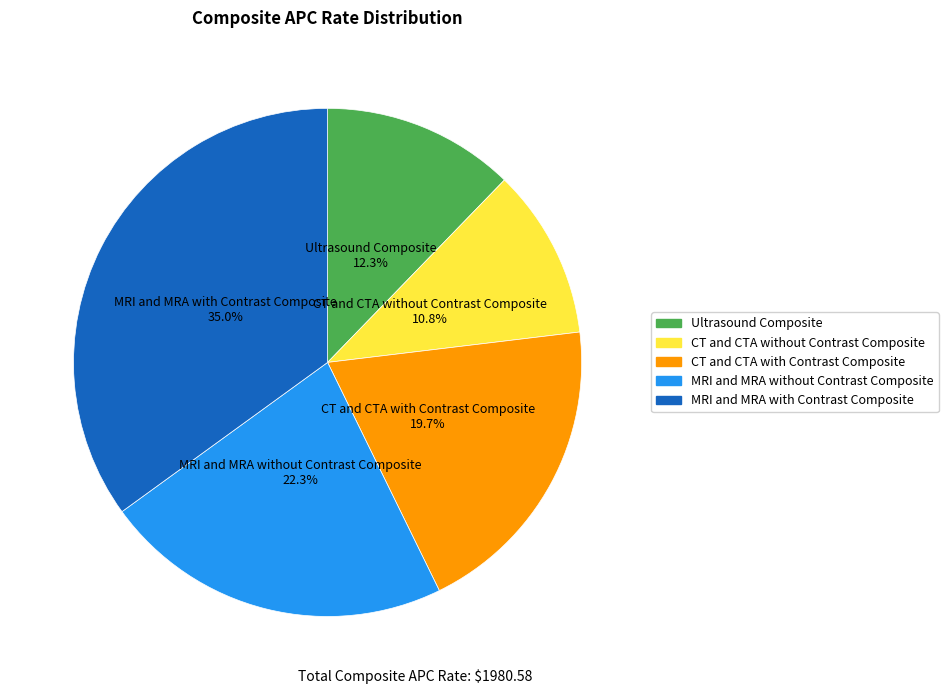

Is there a majority slice in this chart?

No